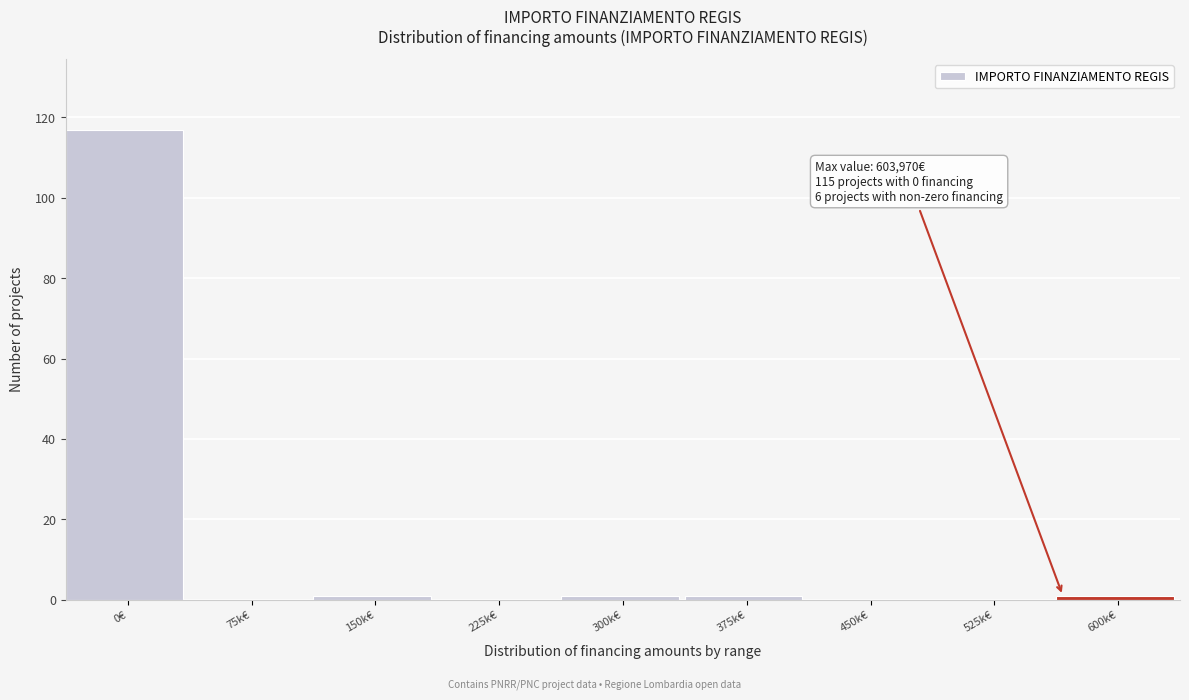

Reading left to right, transcribe all the data shown in this chart.

0€=117	75k€=0	150k€=1	225k€=0	300k€=1	375k€=1	450k€=0	525k€=0	600k€=1